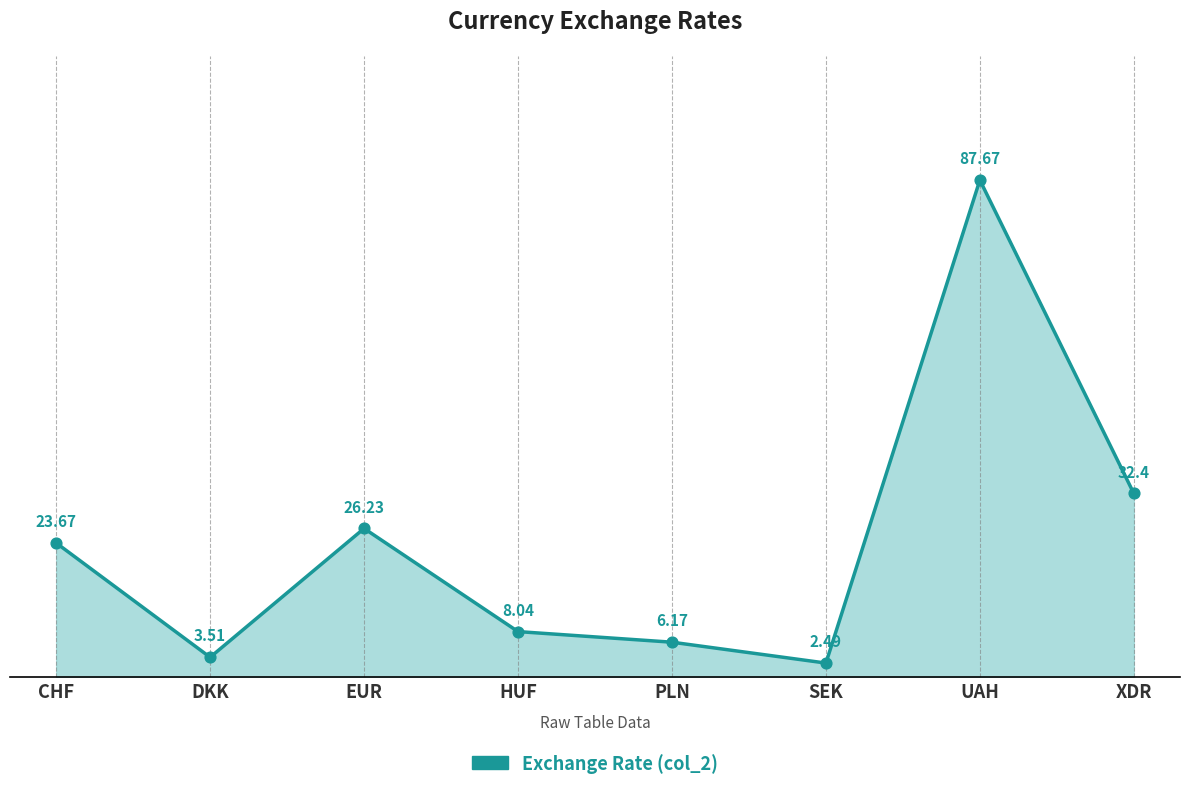

Which has a higher value, DKK or EUR?

EUR